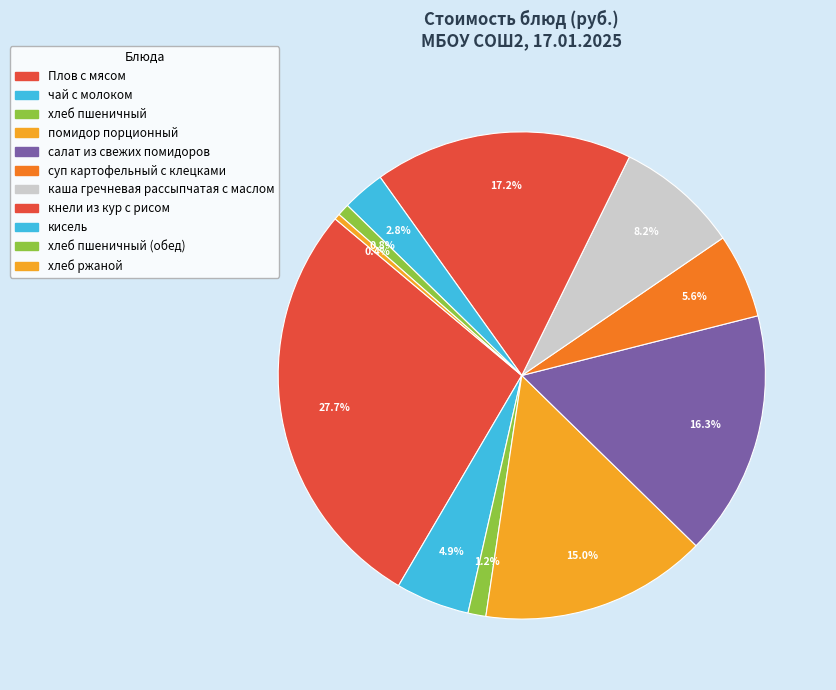

How many slices are in this pie chart?

11